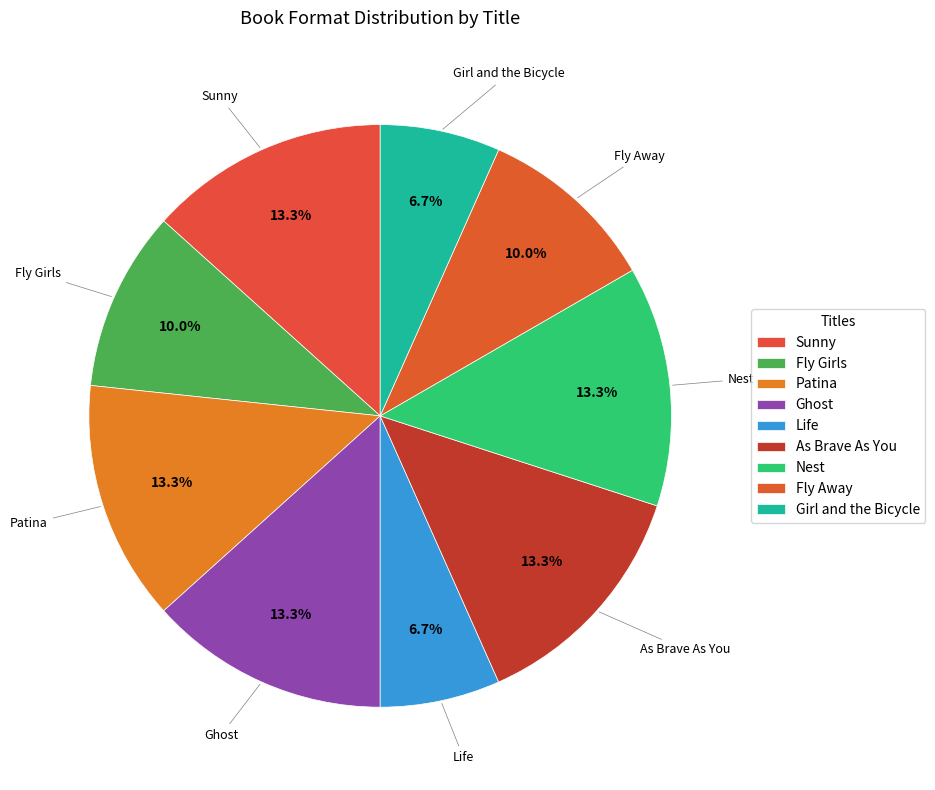

Is there any slice that represents more than half of the pie?

No